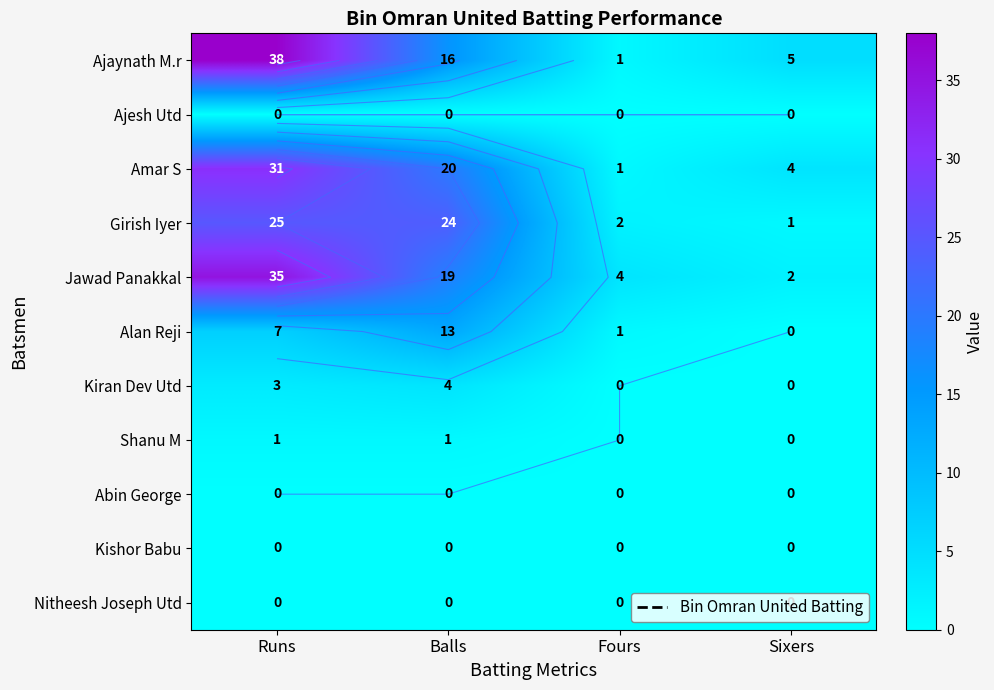

What is the spread (max minus min) of values at Sixers?

5